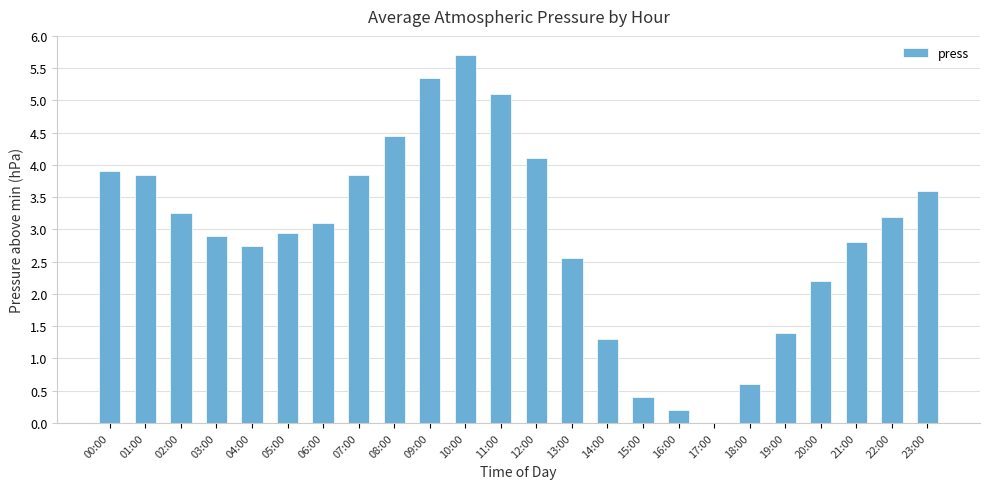

Which category has the highest value across all series?

10:00